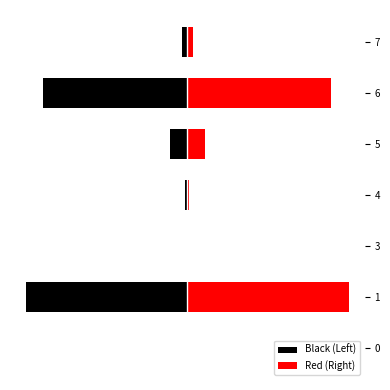

At which label does Red (Right) first exceed 366?

1